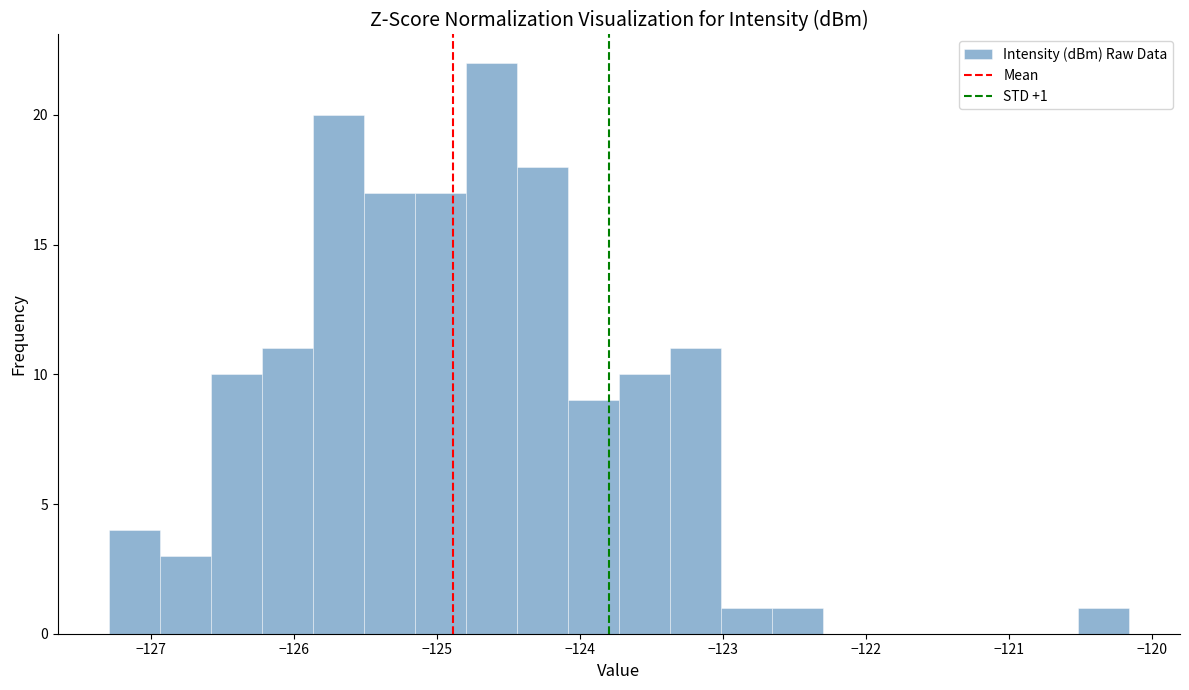

Read against the x-axis, roughly where is the centre of the tallest bar?

-124.6